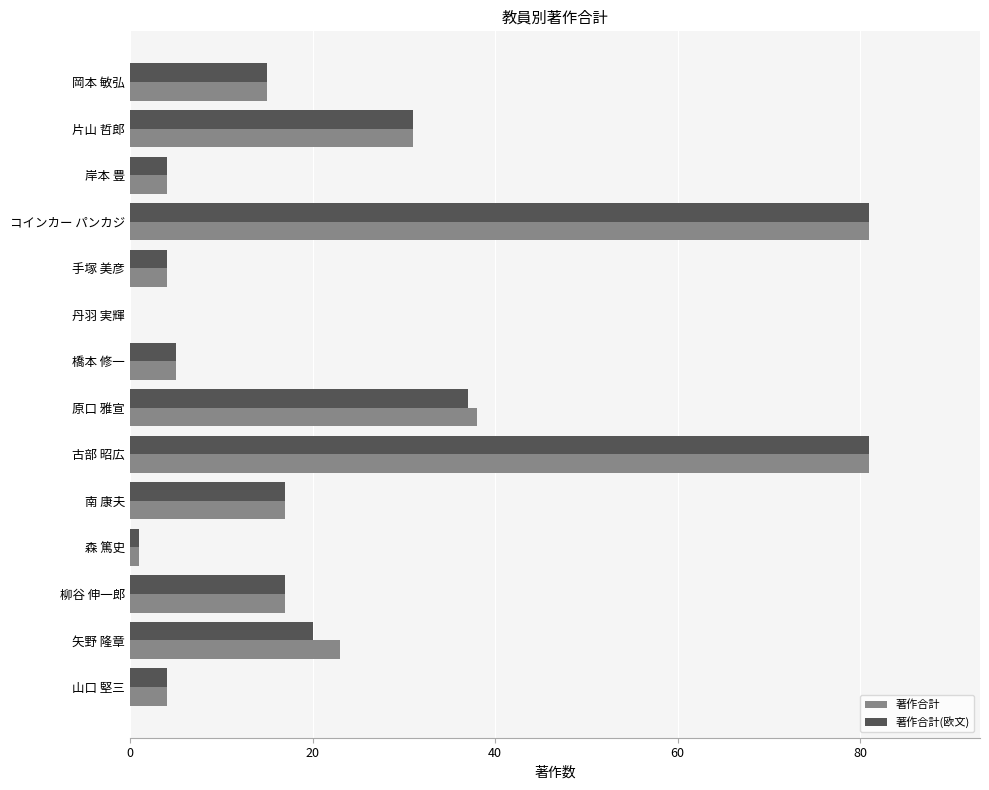

The value of 著作合計 at コインカー パンカジ is 108. True or false?

False